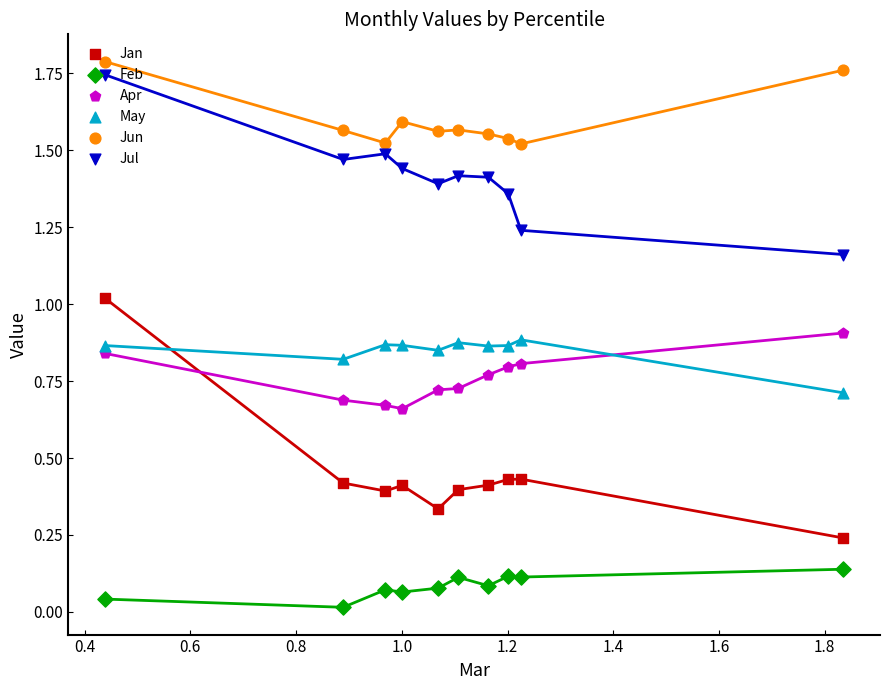

Which series has the largest total across all categories?

Jun